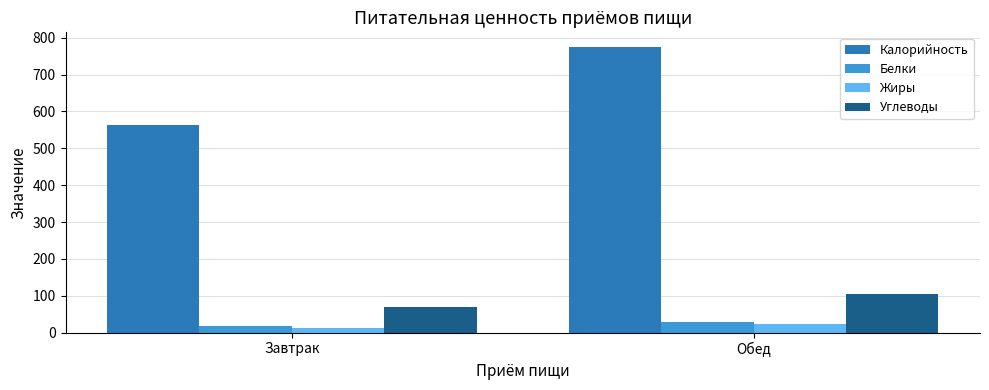

What is the label of the 1st bar from the right?

Обед